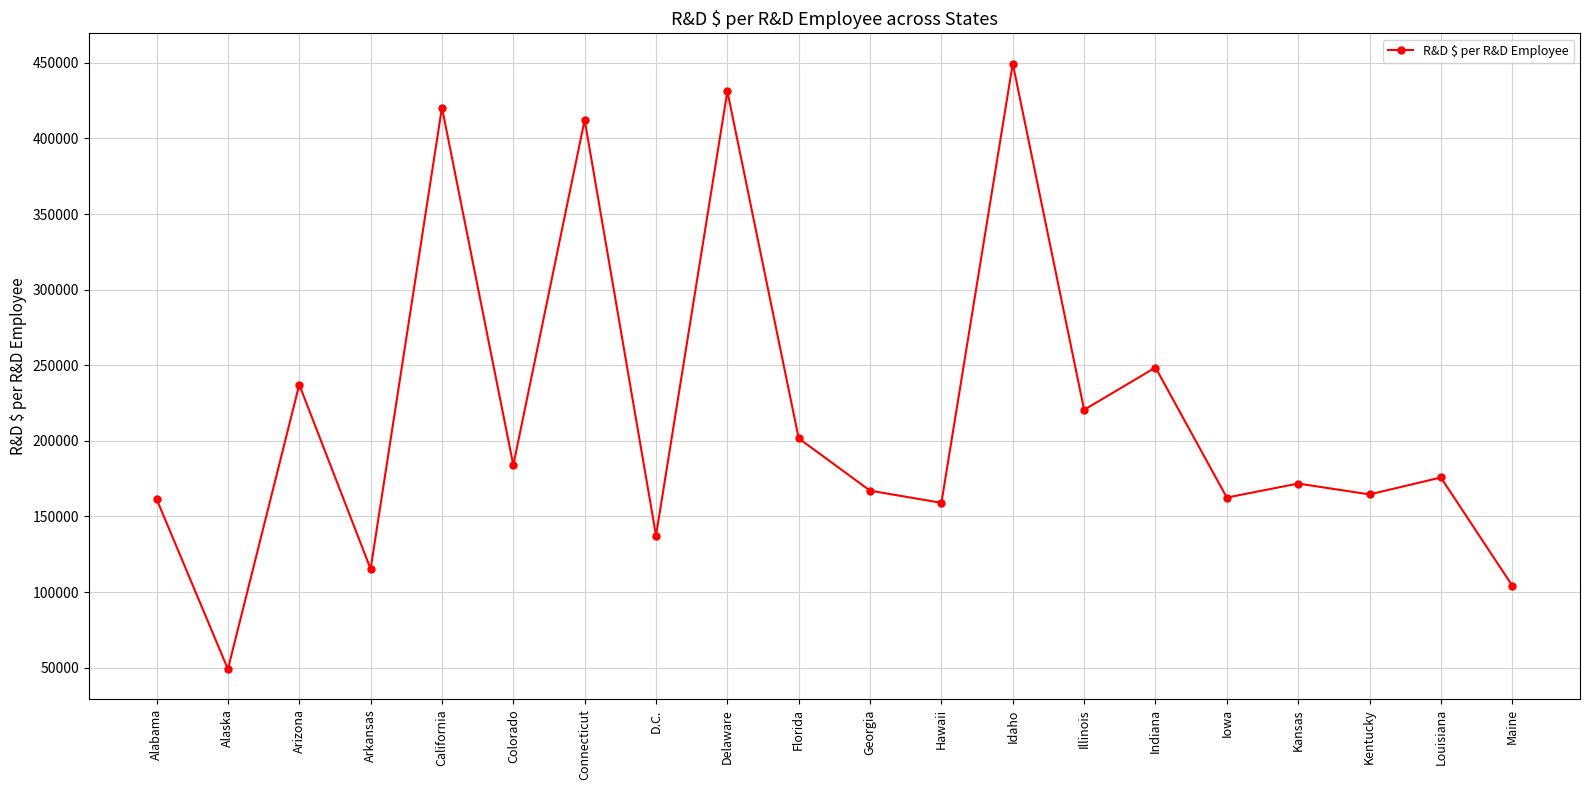

Which category has the lowest value across all series?

Alaska